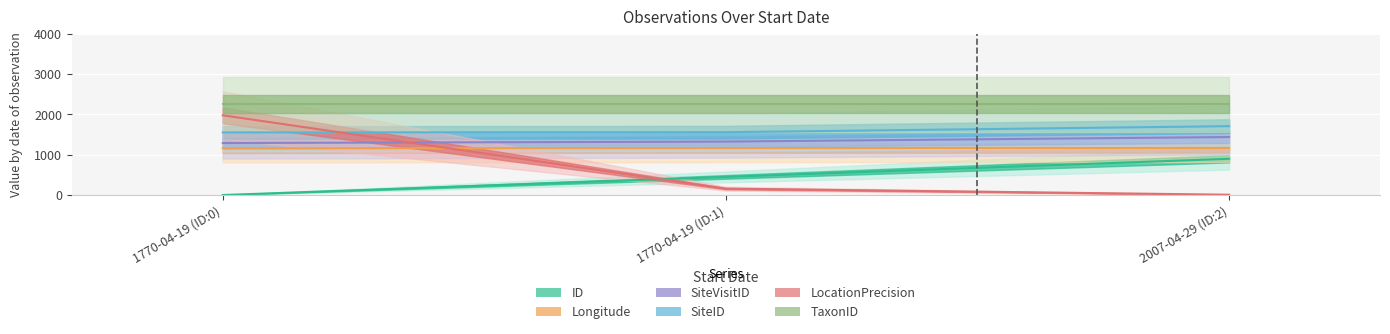

What is the minimum value for SiteVisitID?

1291.7